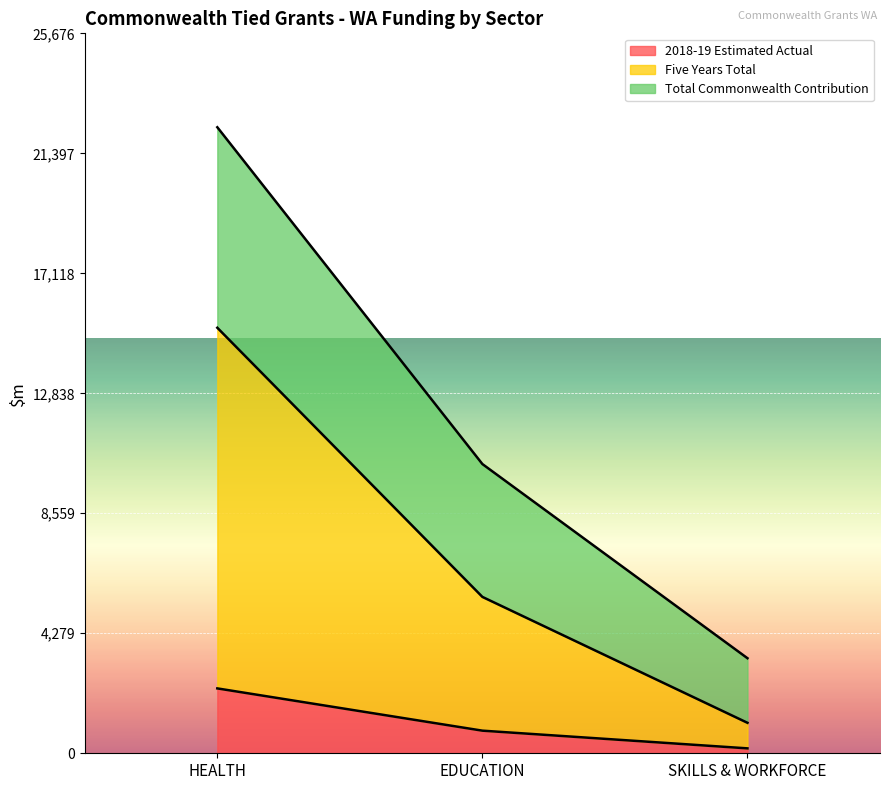

The Five Years Total series shows 1086.8 at SKILLS & WORKFORCE. True or false?

True